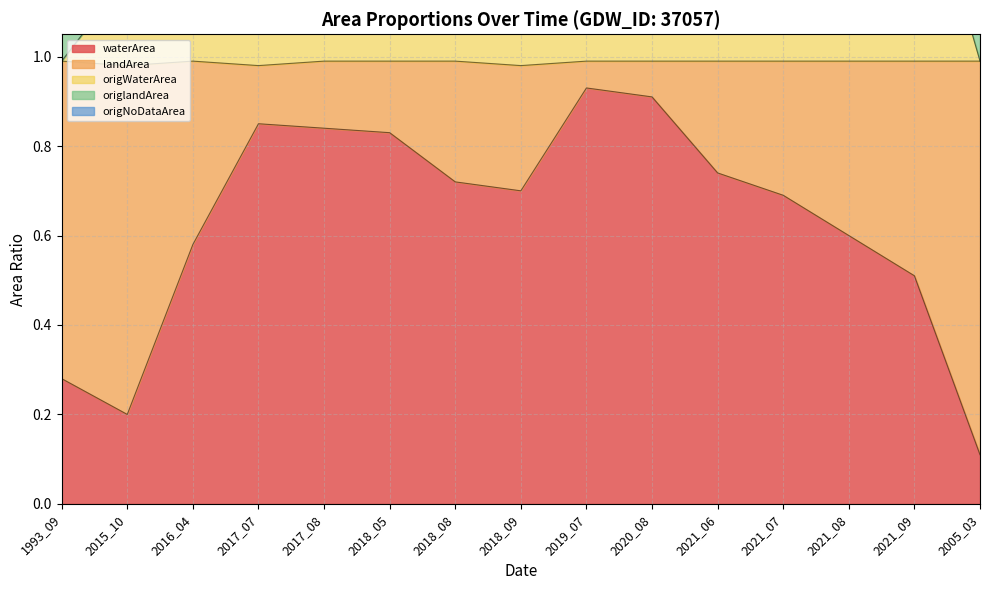

The origNoDataArea series shows 0.8 at 2018_08. True or false?

False